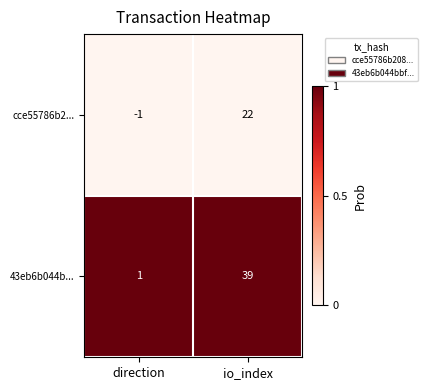

Reading left to right, transcribe all the data shown in this chart.

cce55786b2...: direction=-1	io_index=22
43eb6b044b...: direction=1	io_index=39